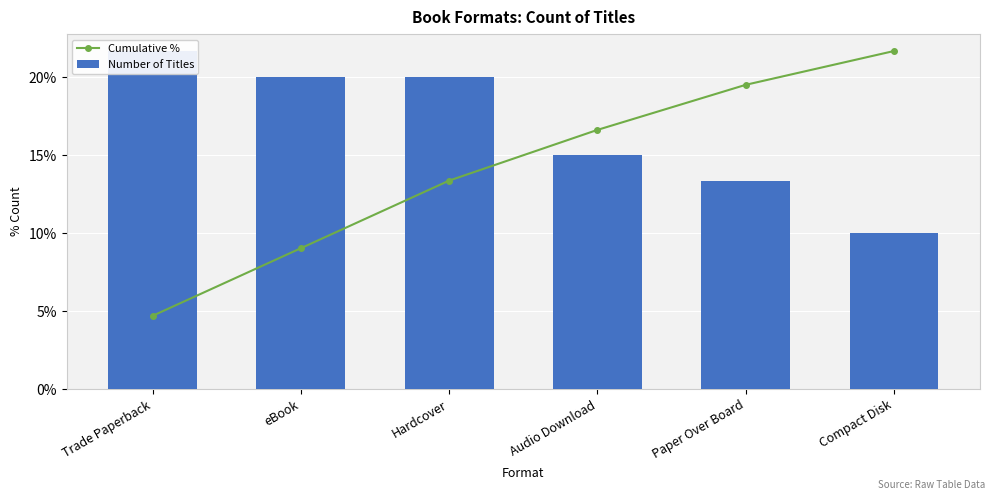

Count the number of categories in the chart.

6